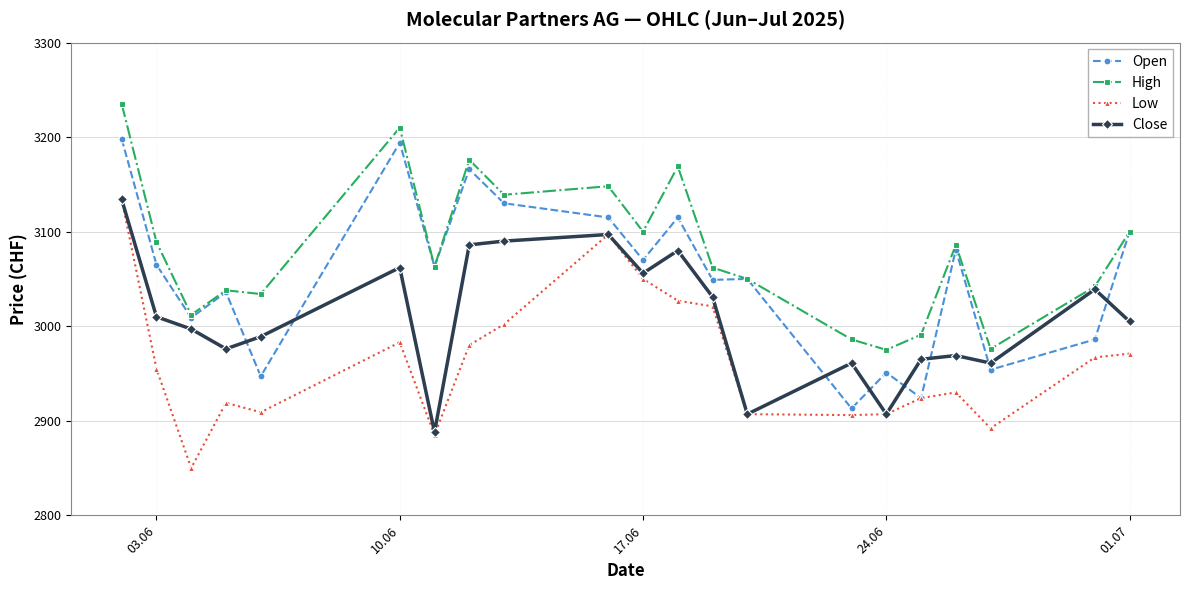

Count the number of categories in the chart.

21